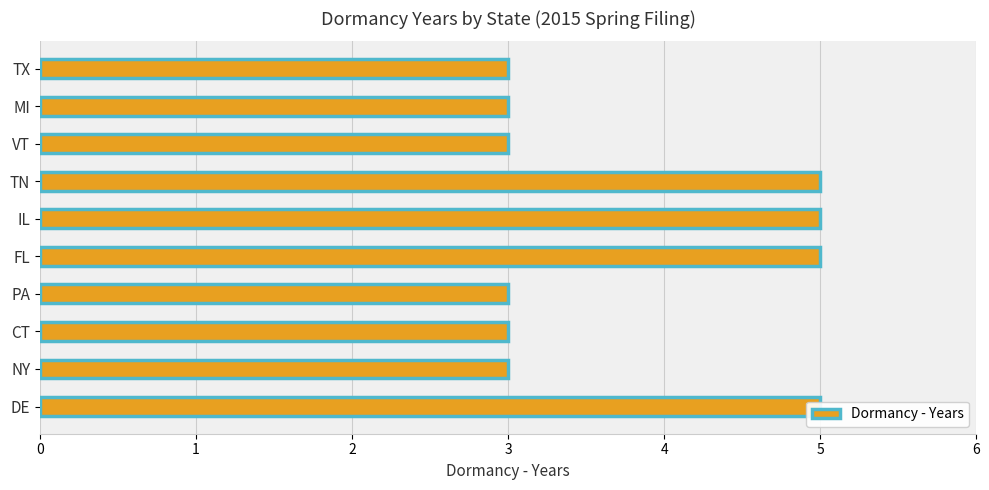

The value at IL is 5. True or false?

True